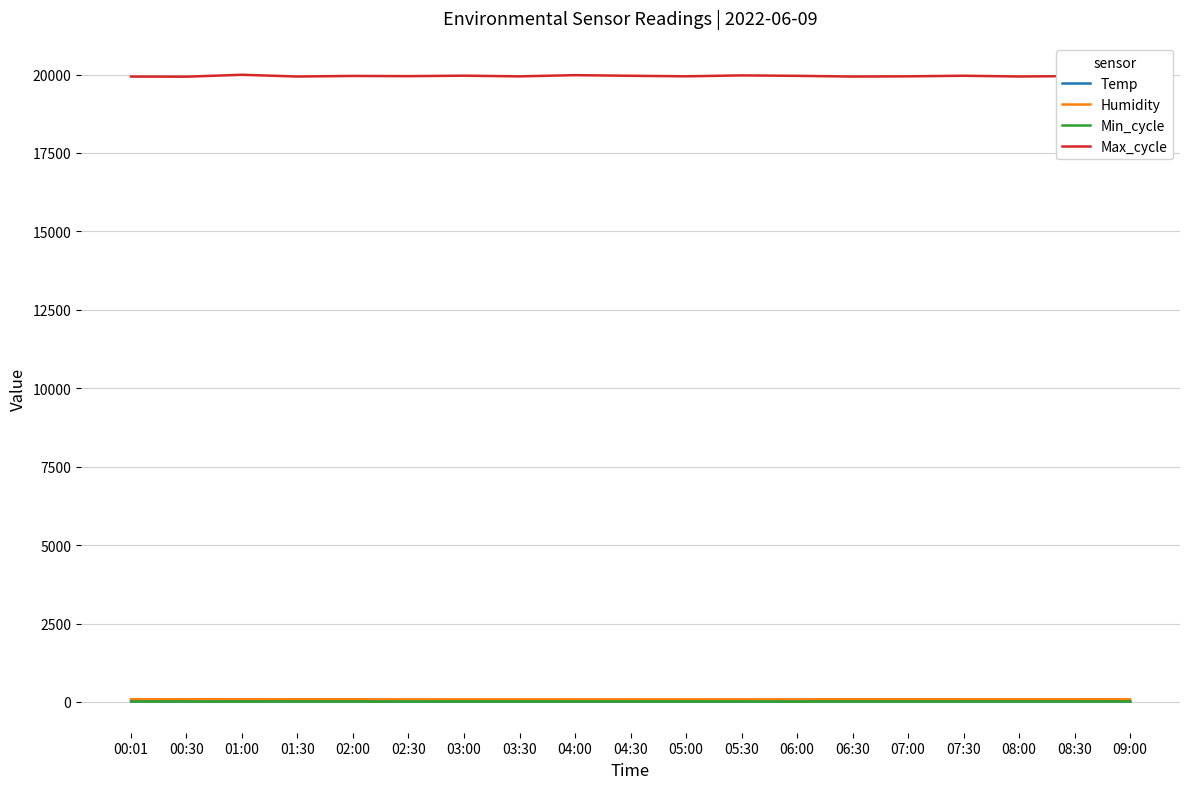

What value does the Min_cycle series have at 08:00?

23.0